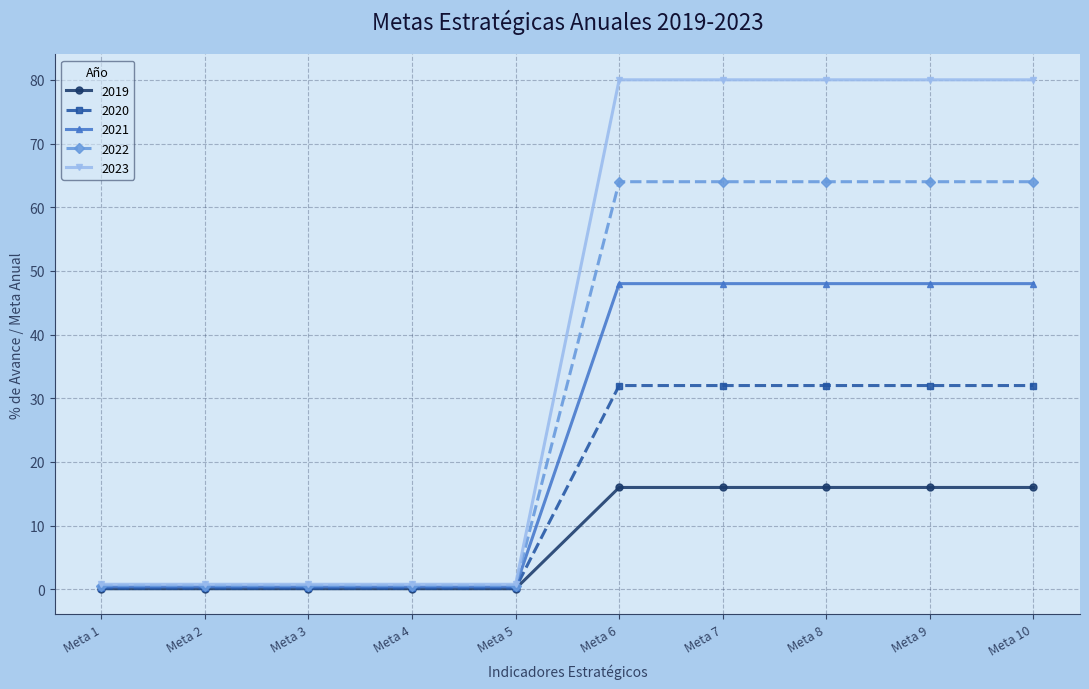

Which series has the largest range (max minus min)?

2023